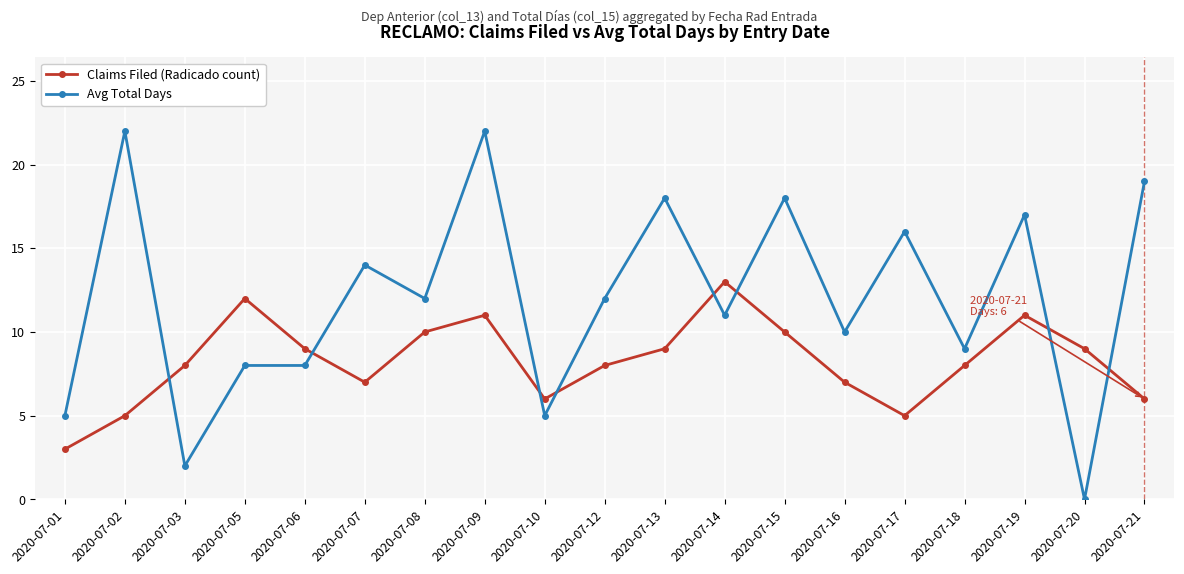

Is this an area chart (filled region under the line)?

No